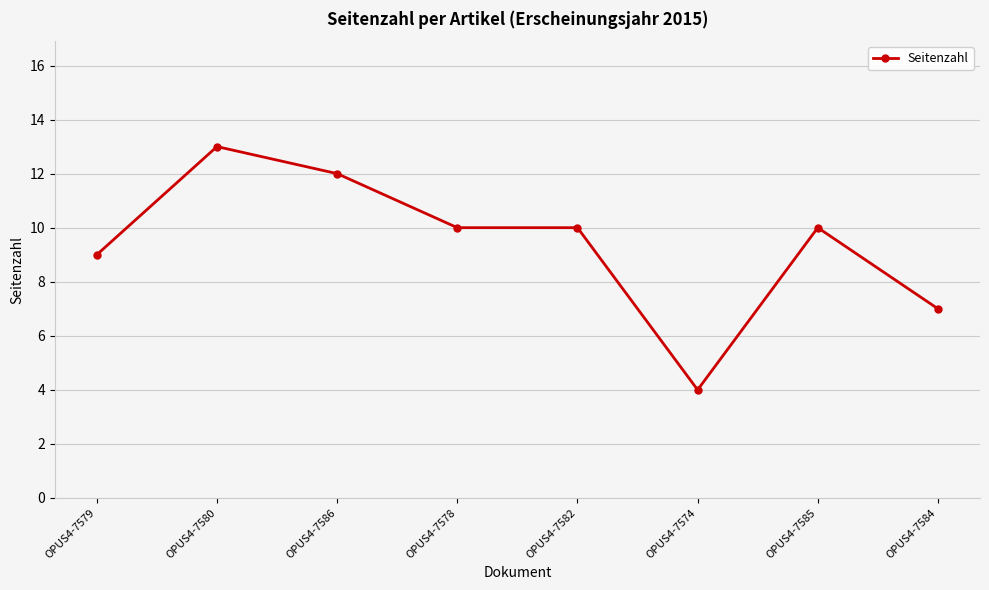

The value at OPUS4-7582 is 10. True or false?

True